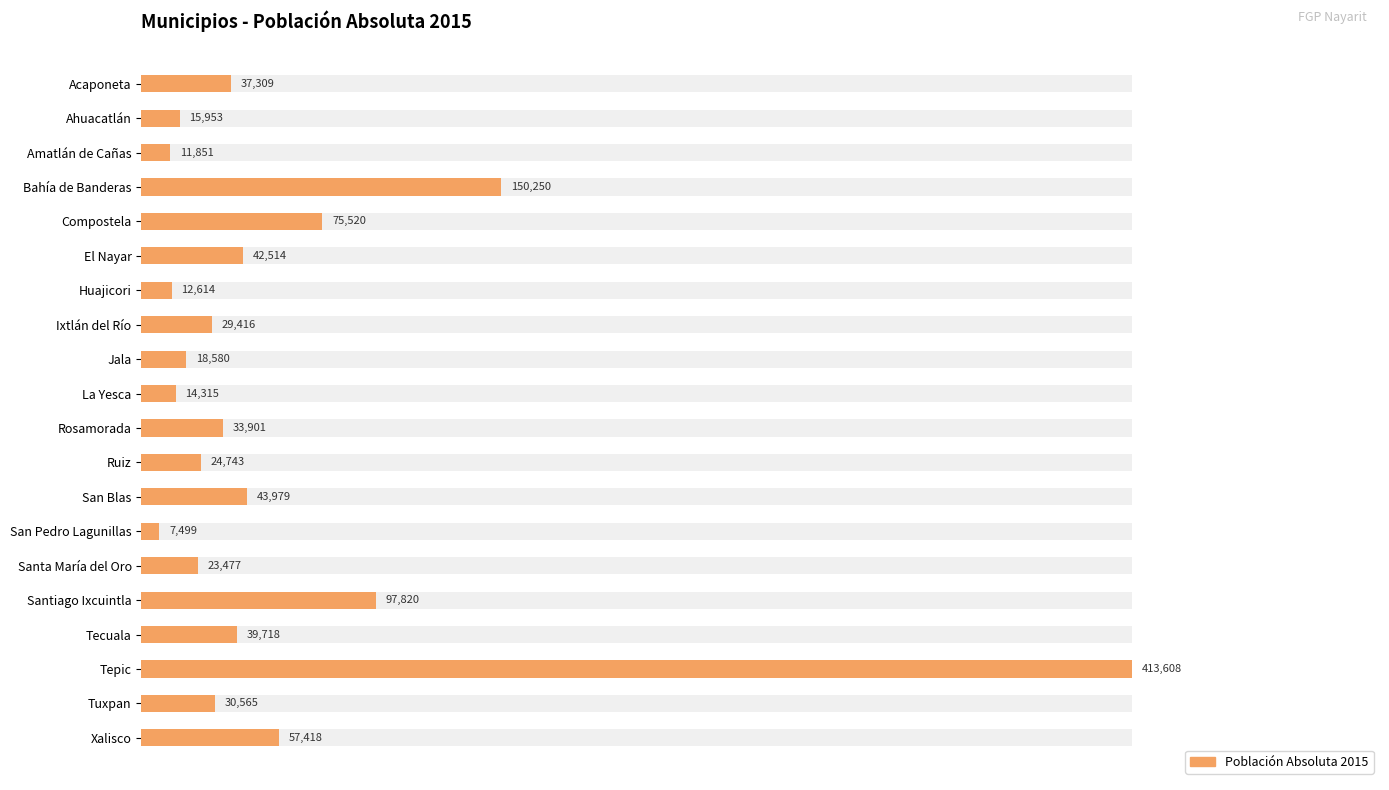

Are the bars horizontal?

Yes